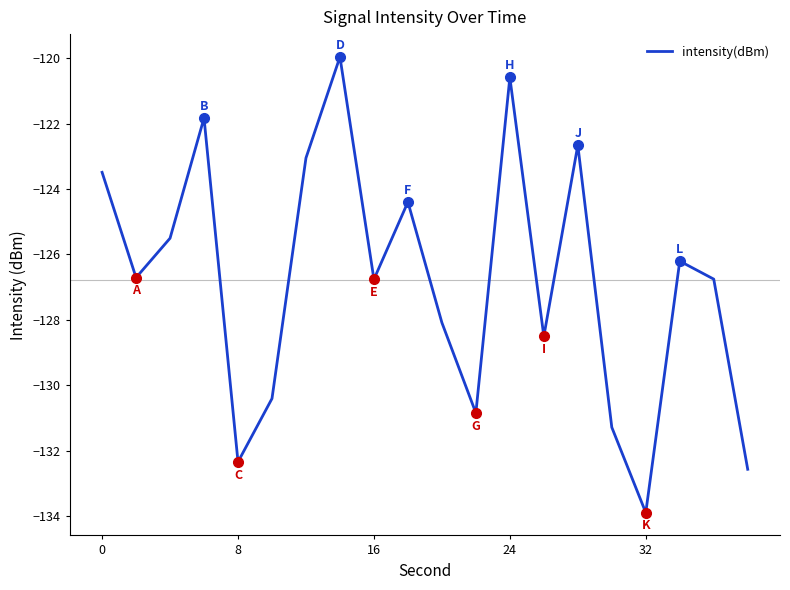

What is the difference between the maximum and minimum values?

13.9